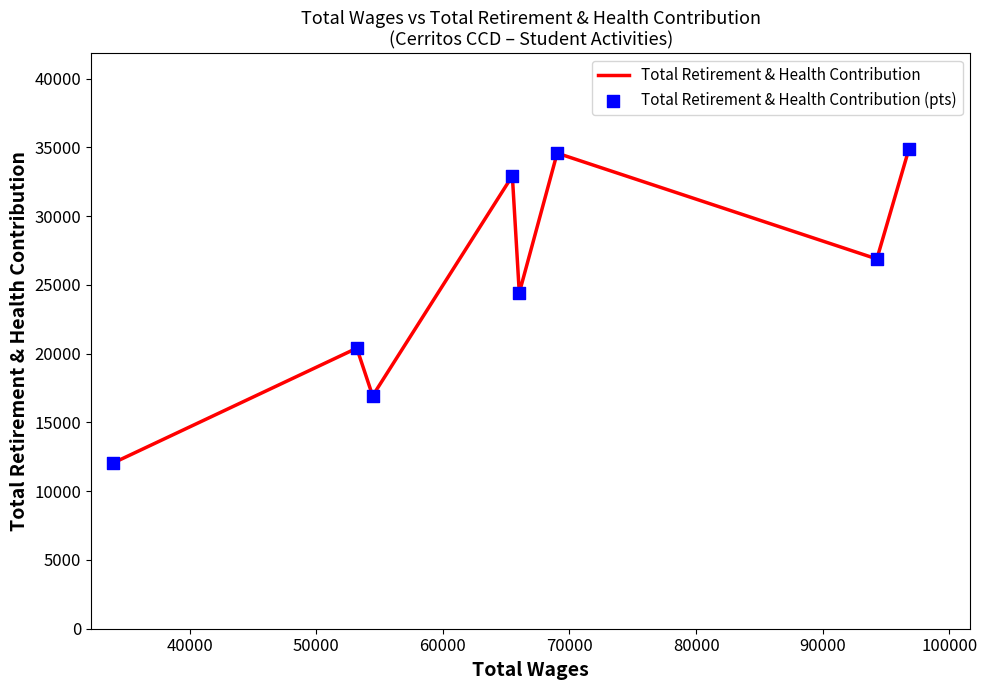

Is the value of Total Retirement & Health Contribution (pts) at 30000 greater than the value of Total Retirement & Health Contribution at 90000?

Yes